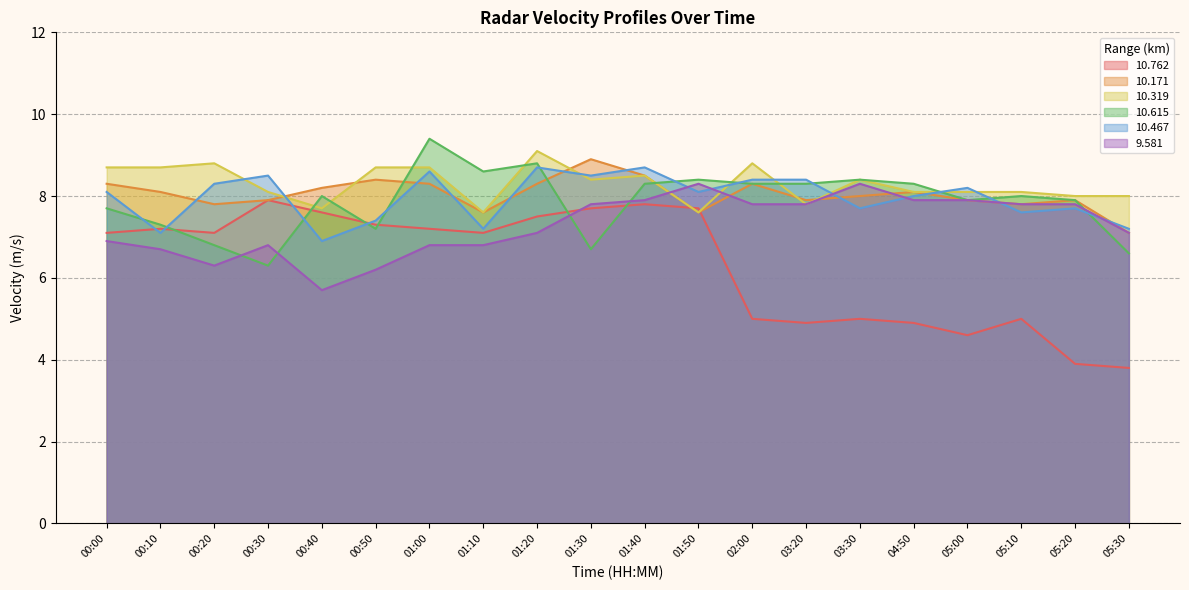

Does the chart have visible grid lines?

Yes